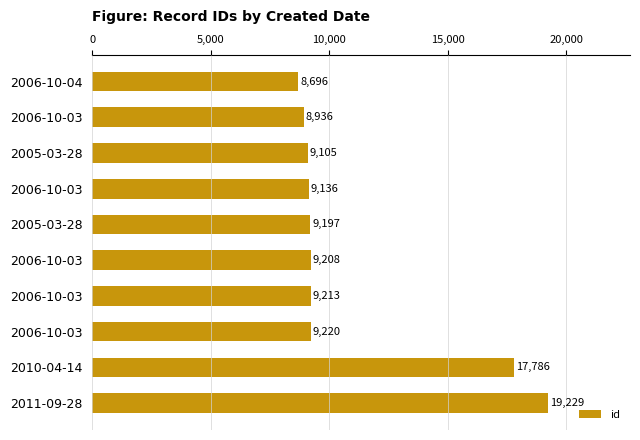

How many data points does each series have?

10